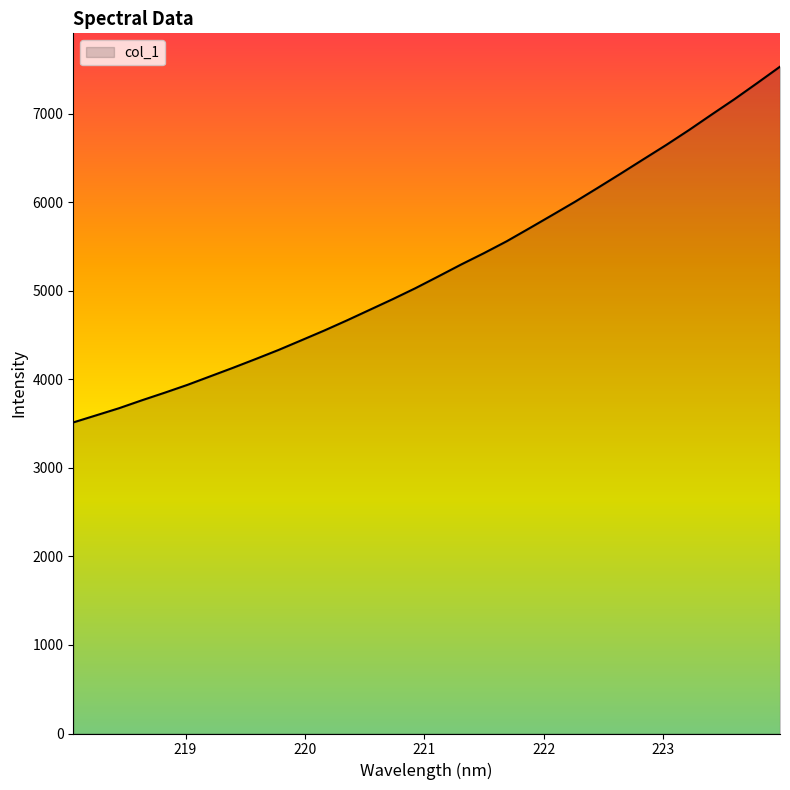

What is the maximum value shown in the chart?

7529.3